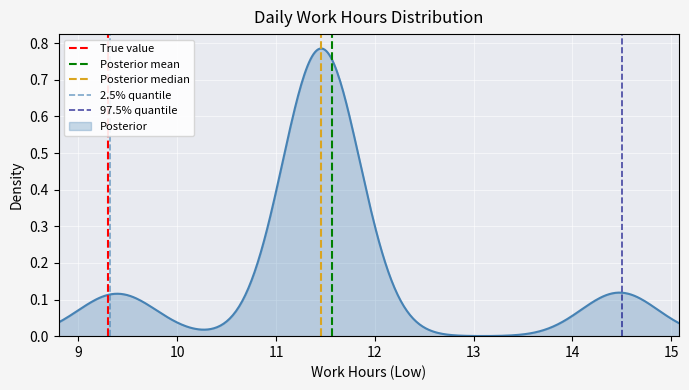

At how many categories does at least one series exceed 0?

1